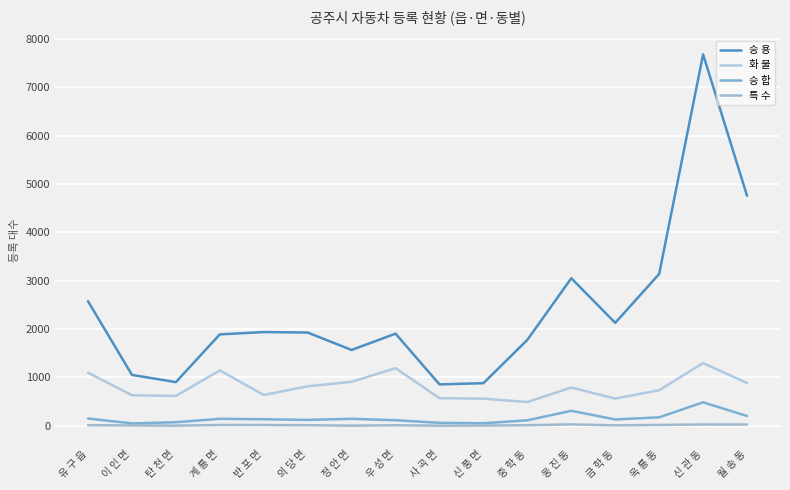

How many distinct data groups are displayed?

4